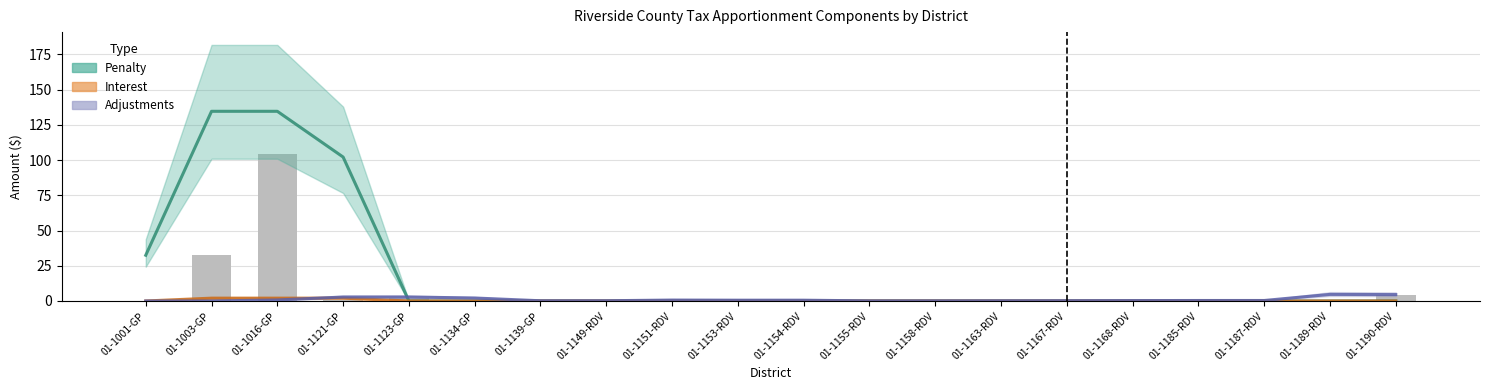

List the series in order of their peak value, lowest first.

Interest (scaled, $k), Adjustments (scaled, $k), Penalty (scaled, $k)